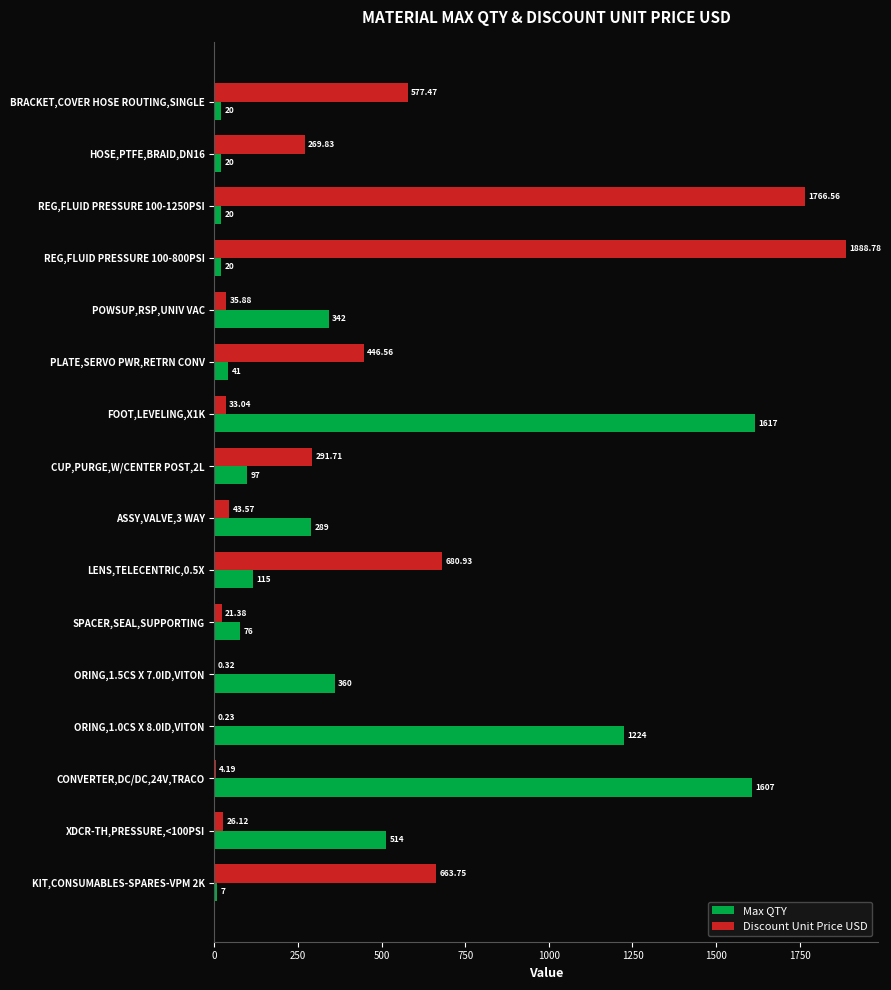

Count the number of categories in the chart.

16